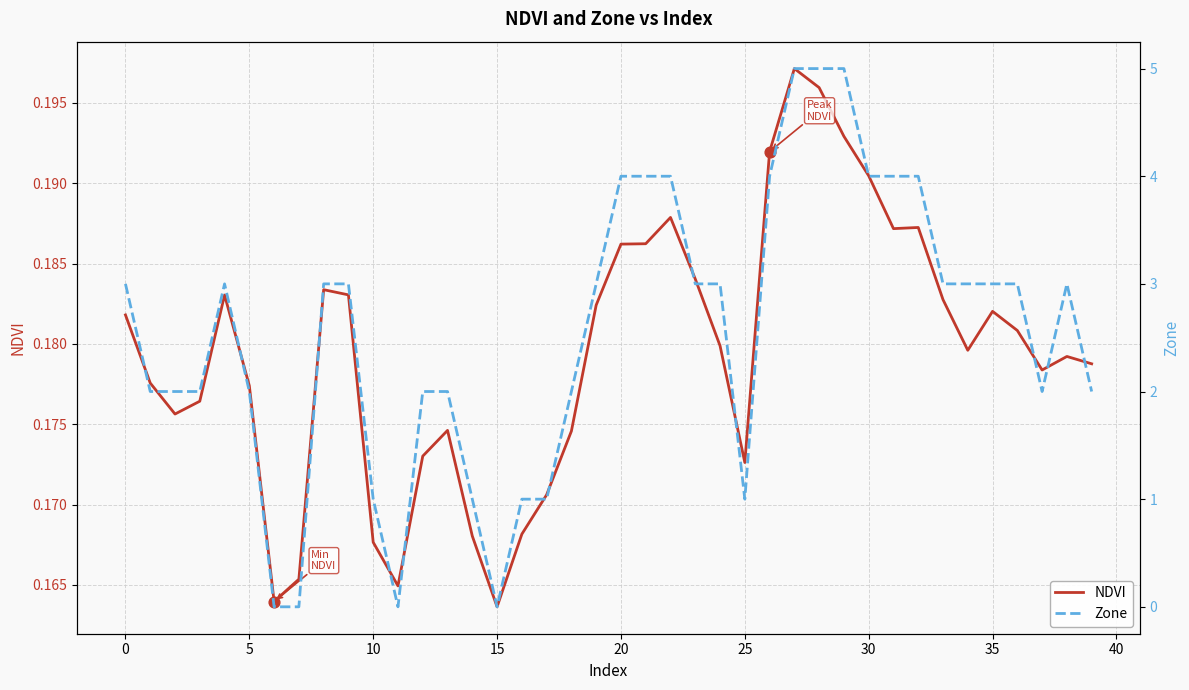

At which category is the sum across all series the highest?

27